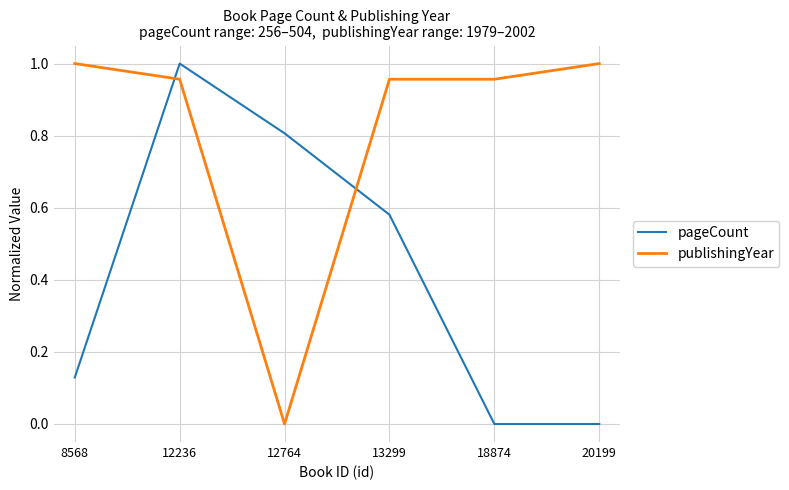

Rank the series by their average value, from highest to lowest.

publishingYear, pageCount